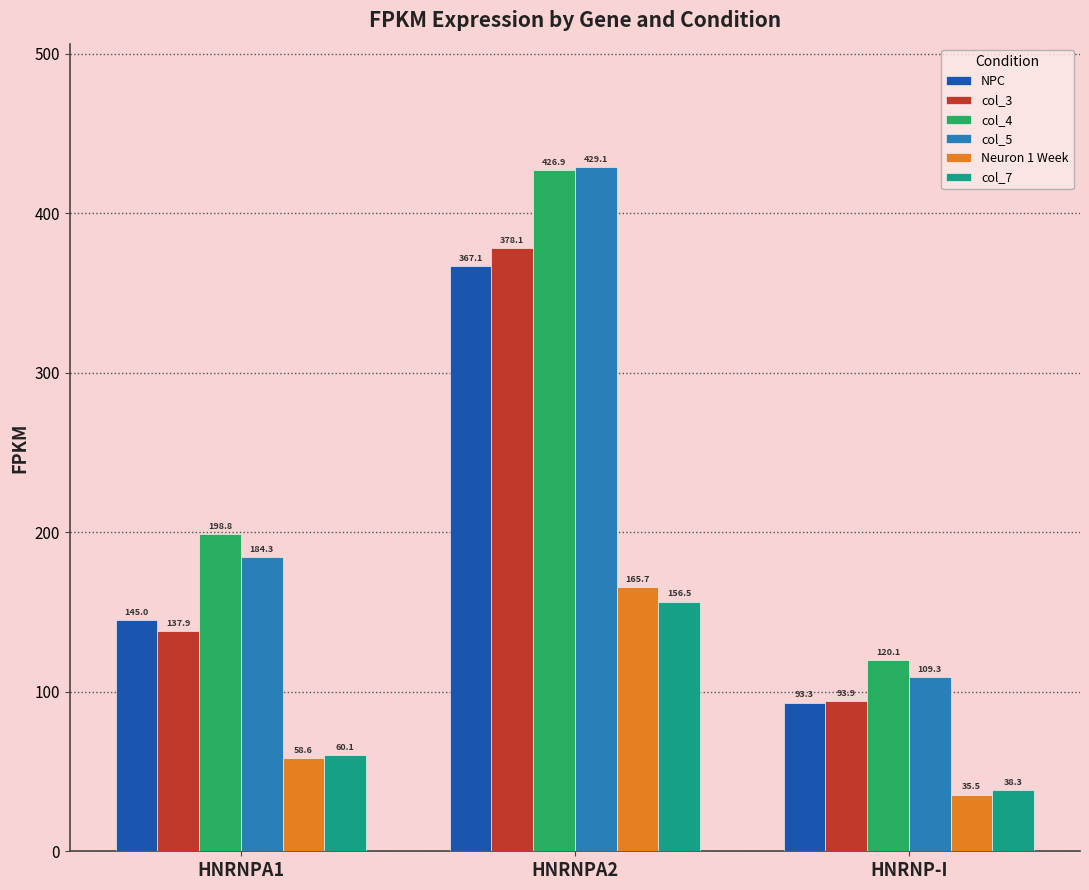

Count the number of data series in this chart.

6